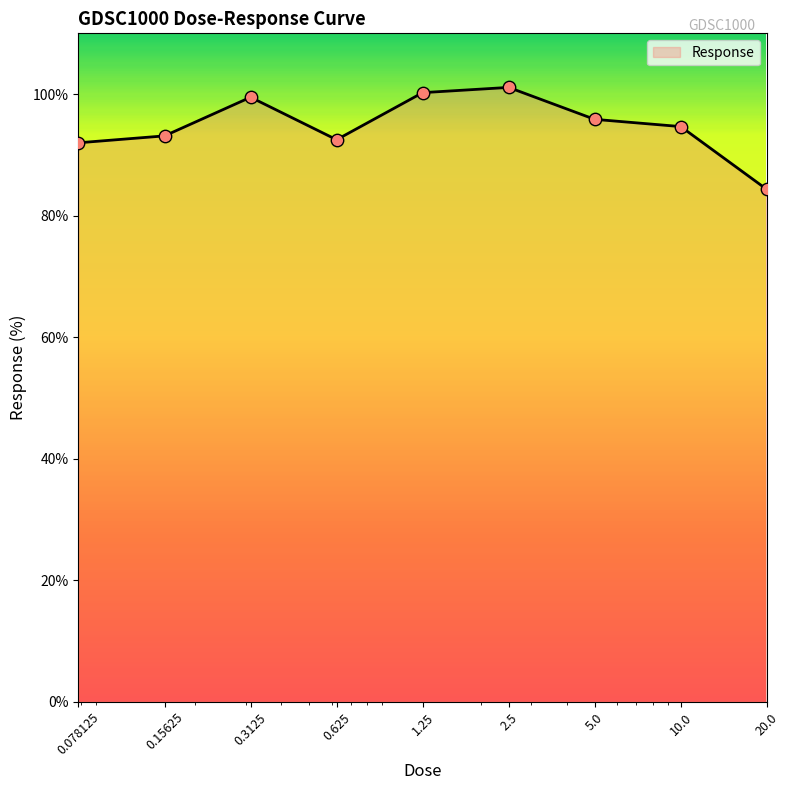

What is the maximum value shown in the chart?

101.1